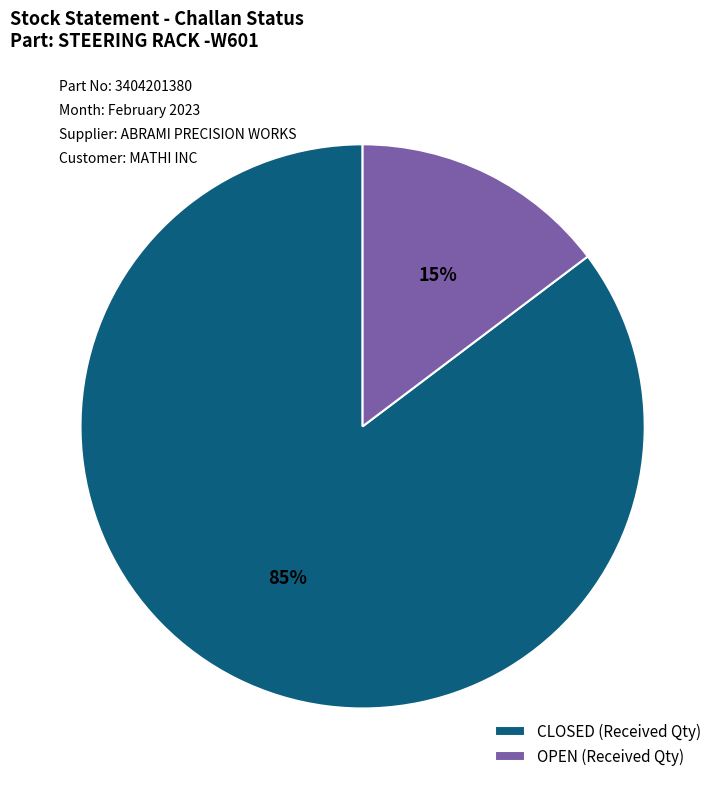

Is the sum of OPEN (Received Qty) and CLOSED (Received Qty) greater than half?

Yes